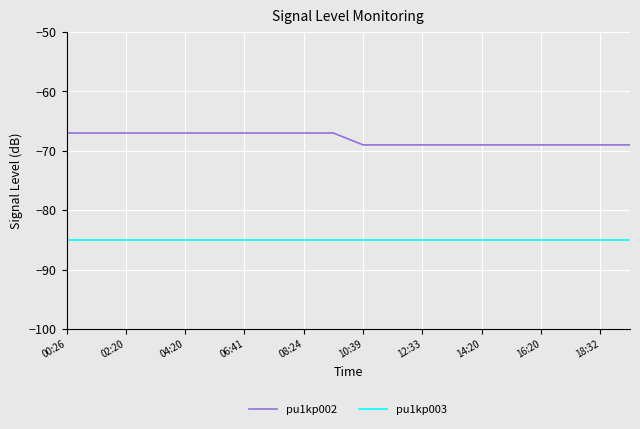

Which series has the largest total across all categories?

pu1kp002